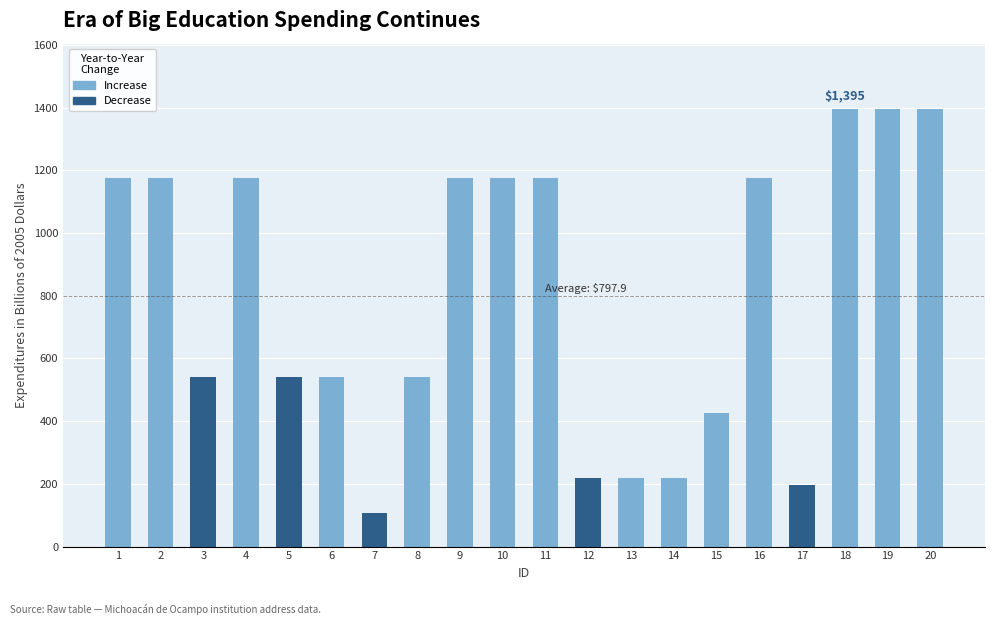

At which category is the sum across all series the highest?

18